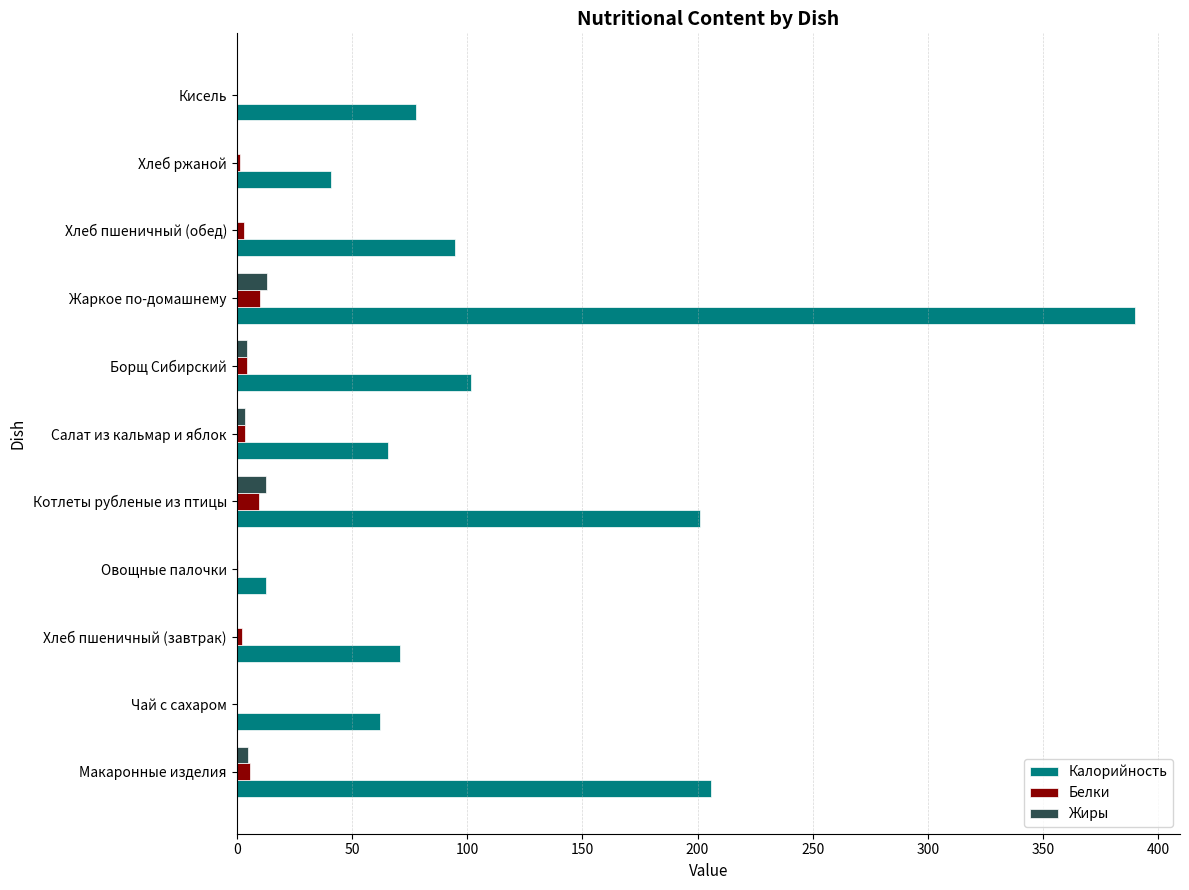

What are all the series names shown in the legend?

Калорийность, Белки, Жиры